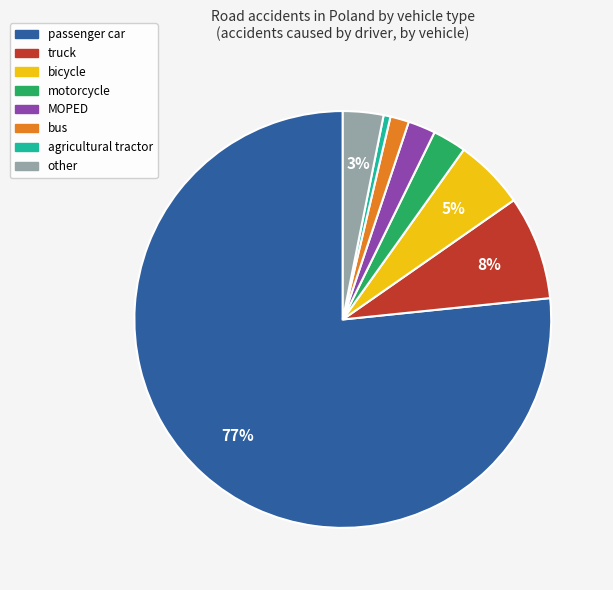

Which category has the biggest portion of the pie?

passenger car